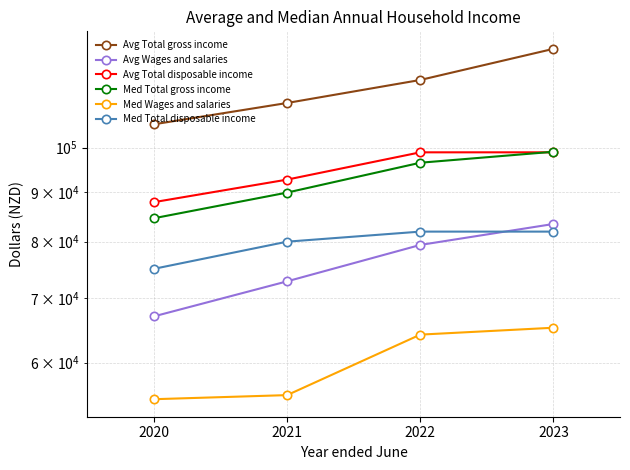

The Avg Total gross income series shows 126411 at 2023. True or false?

True